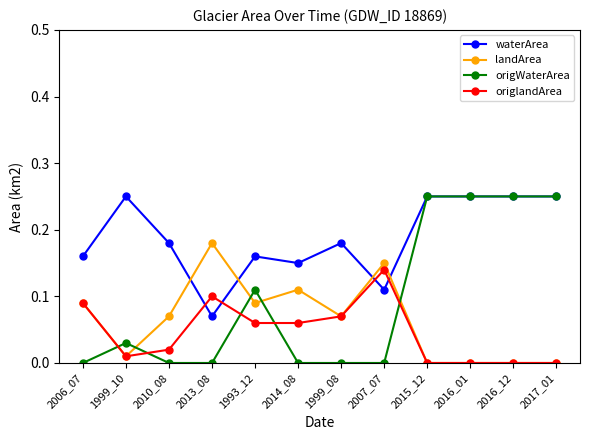

Which category has the highest value in the origlandArea series?

2007_07